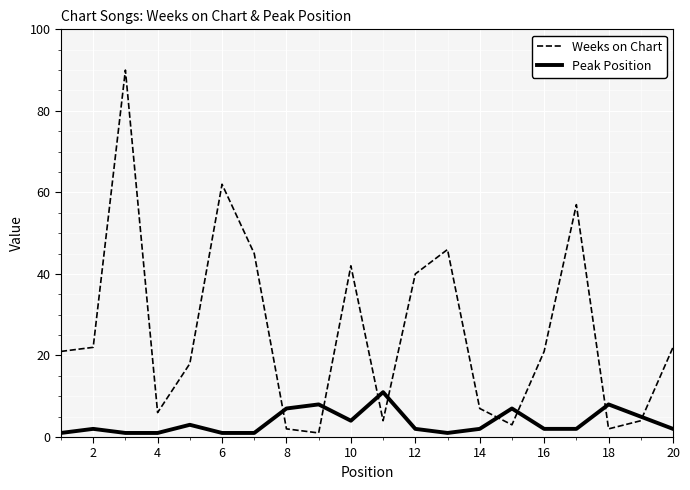

What is the maximum value for Weeks on Chart?

90